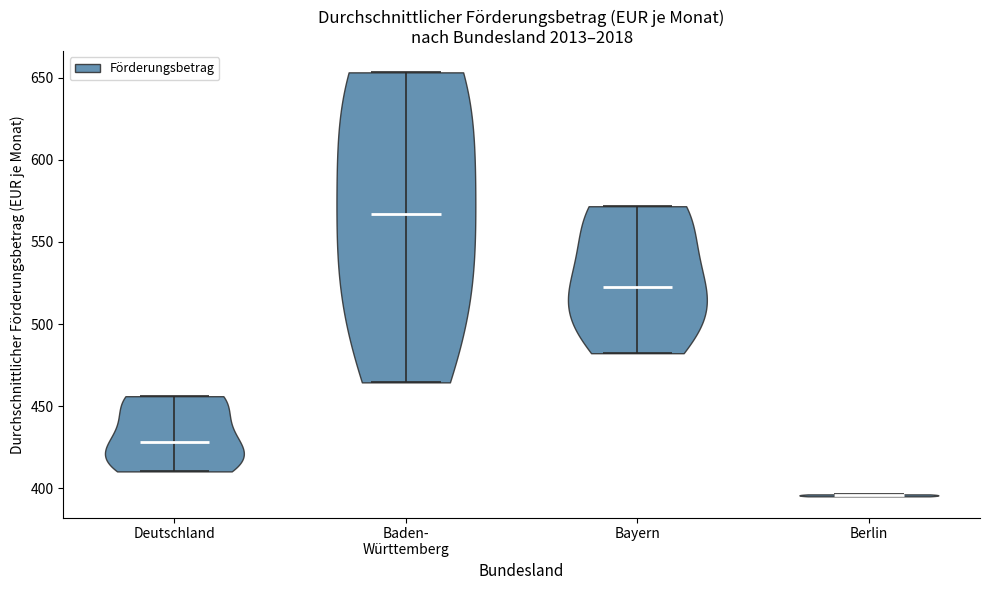

Reading left to right, read every violin against the y-axis: where its median line is, and the lowest and highest points it reaches. The values are not printed on the chart, so give them approximately, as read against the axis.

Deutschland: median line 430, lowest point 410, highest point 455
Baden- Württemberg: median line 565, lowest point 465, highest point 655
Bayern: median line 520, lowest point 480, highest point 570
Berlin: median line 395, lowest point 395, highest point 395